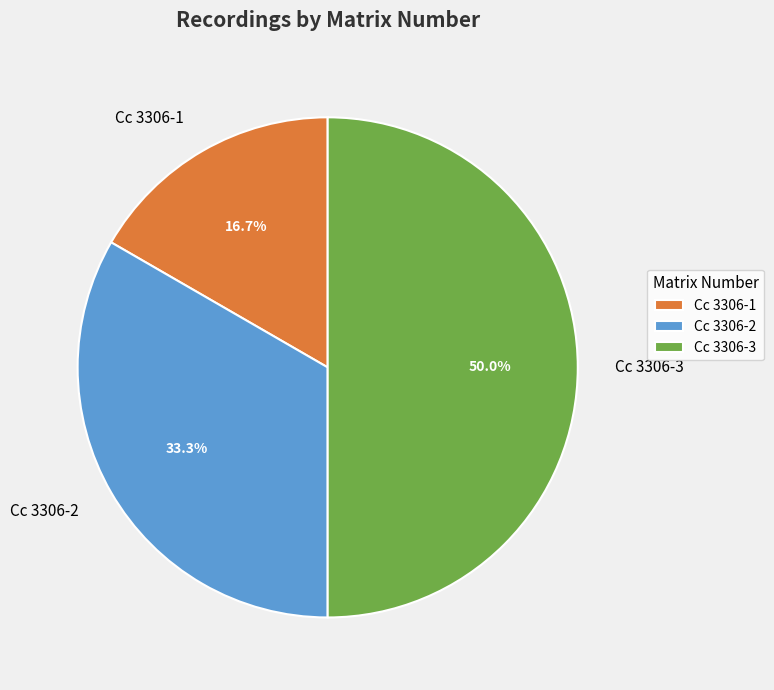

Rank the categories by value from highest to lowest.

Cc 3306-3, Cc 3306-2, Cc 3306-1